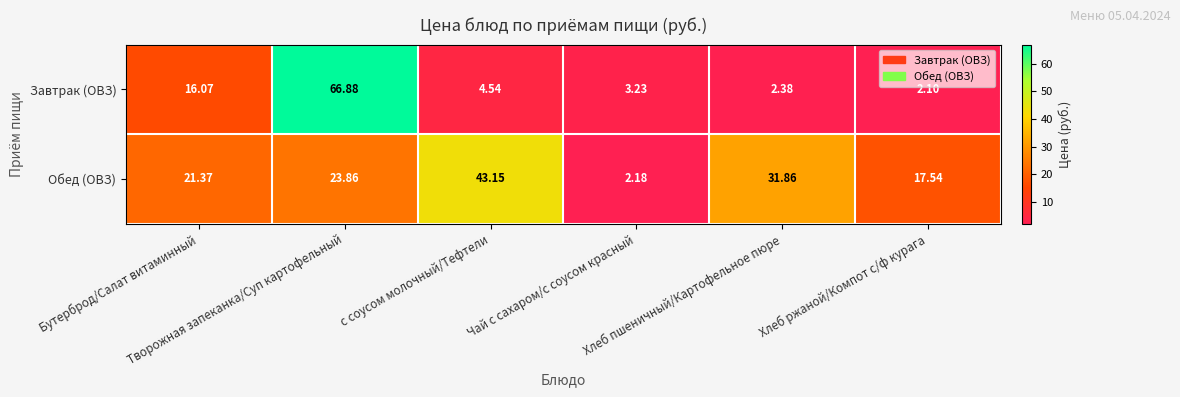

Which series has the largest total across all categories?

Обед (ОВЗ)